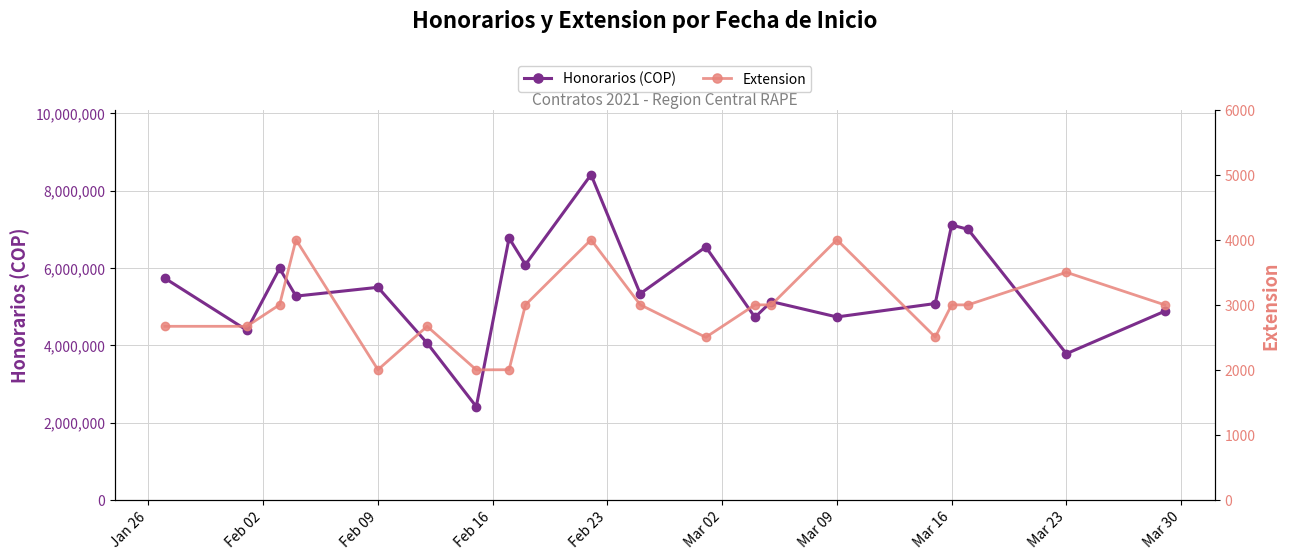

What is the minimum value for Honorarios (COP)?

2412727.0